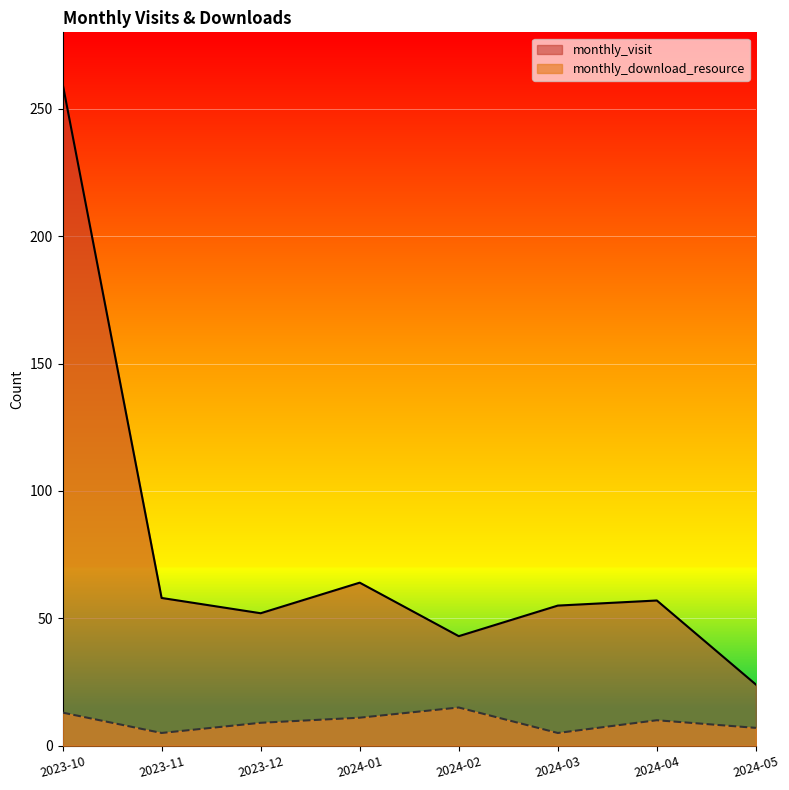

At which category is the sum across all series the highest?

2023-10